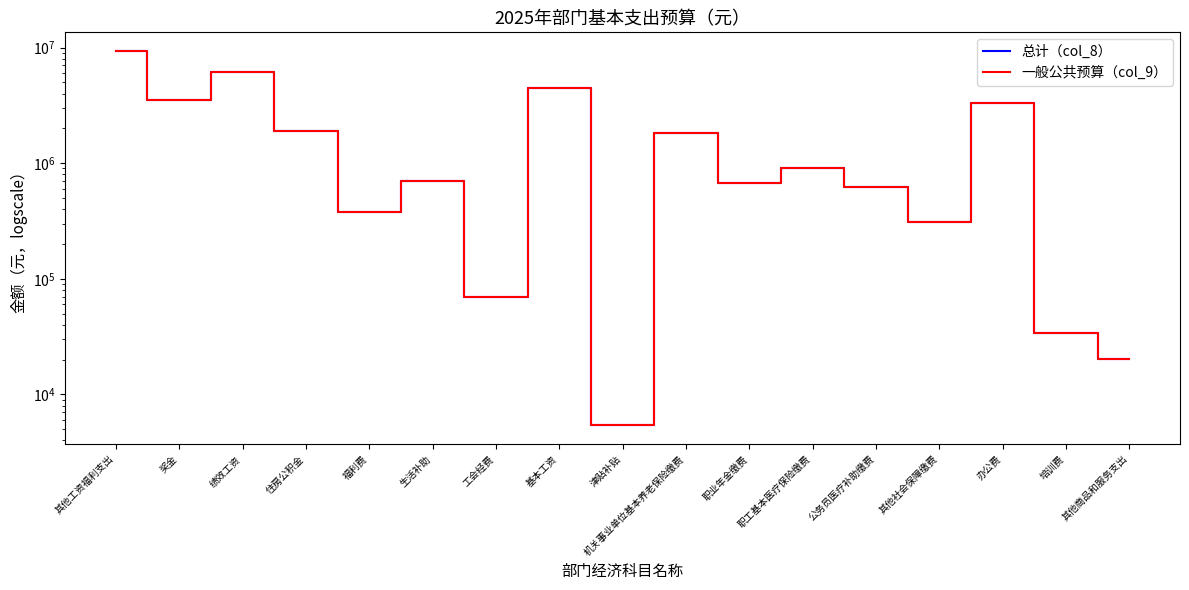

Which series has the widest spread of values?

总计（col_8）